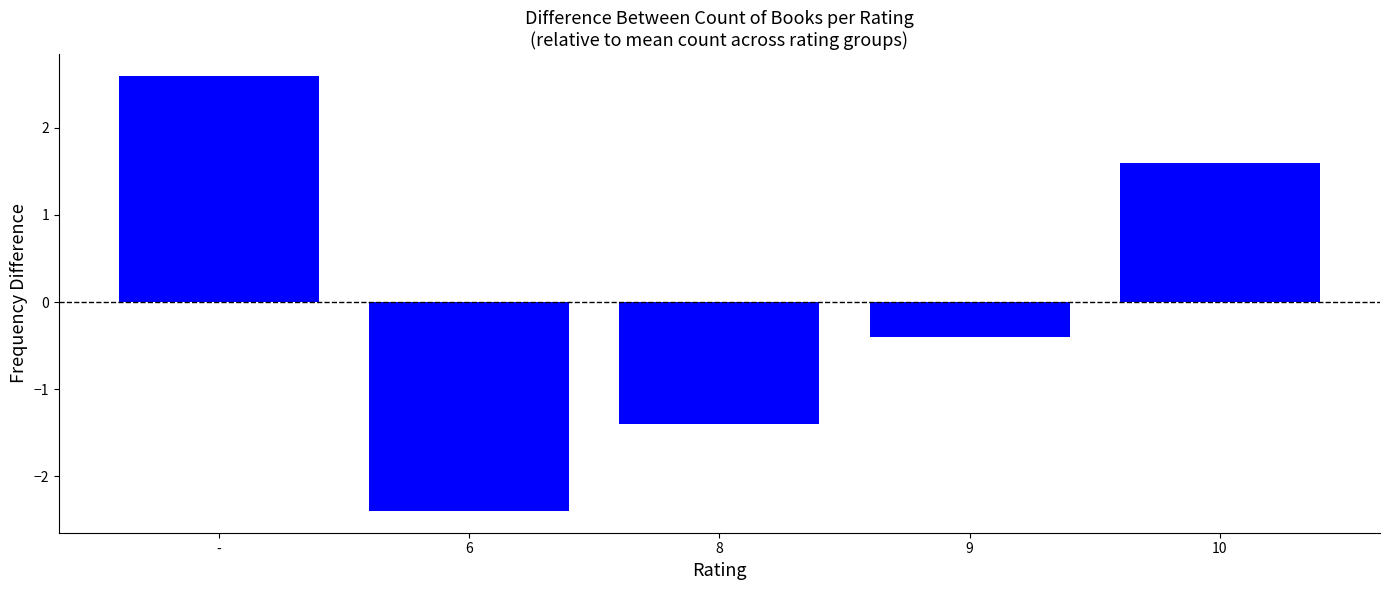

Read the value at 6.

-2.4